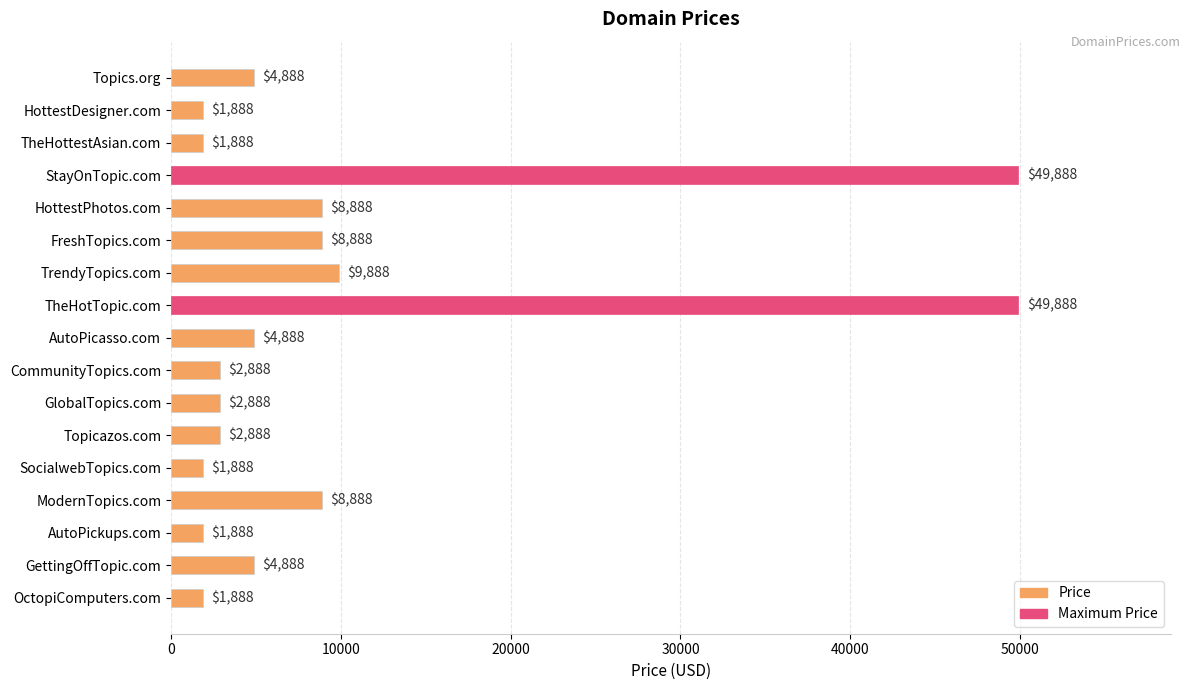

What is the maximum value shown in the chart?

49888